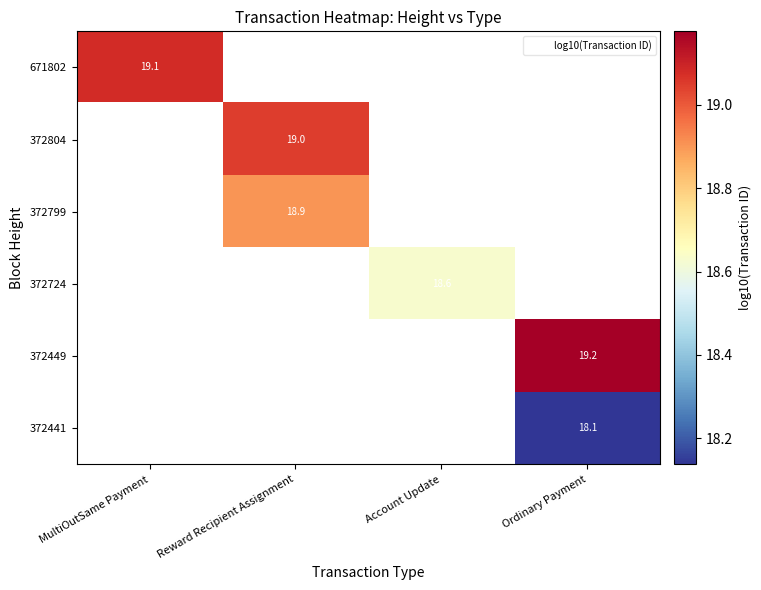

Which label corresponds to the largest value in the chart?

Ordinary Payment